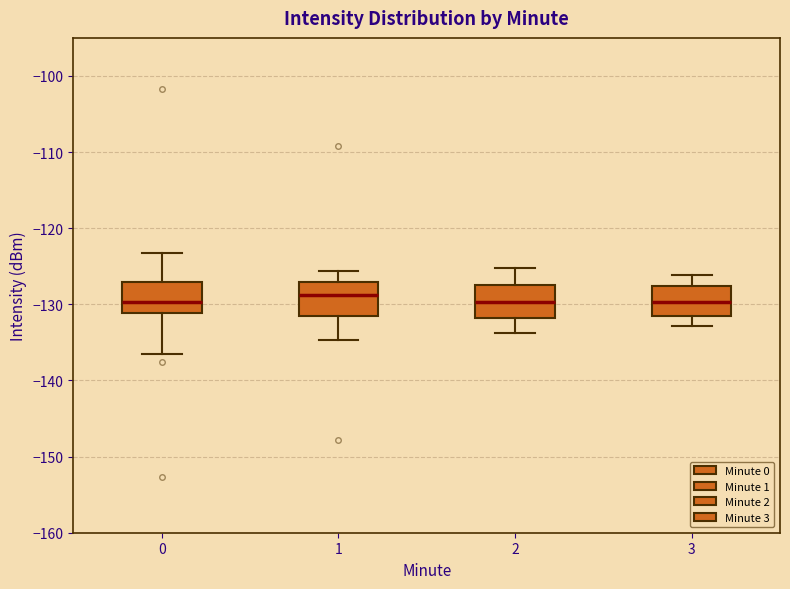

Where does the median line of the box at x = 0 sit on the y-axis? The values are not printed on the chart, so give them approximately, as read against the axis.

-130